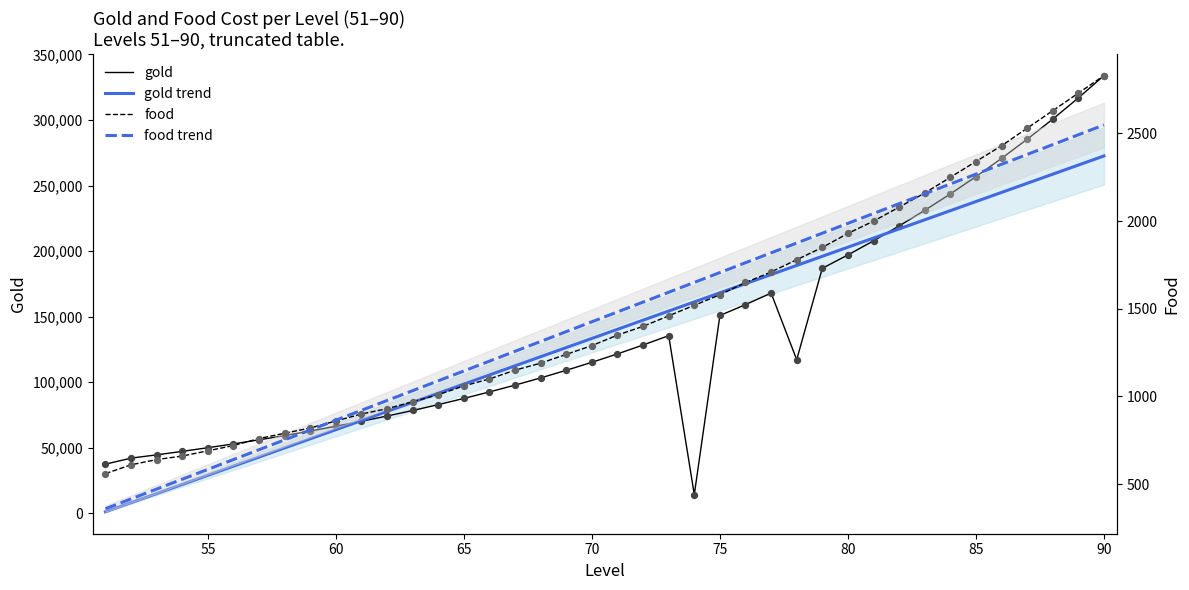

What are all the series names shown in the legend?

gold, gold trend, food, food trend